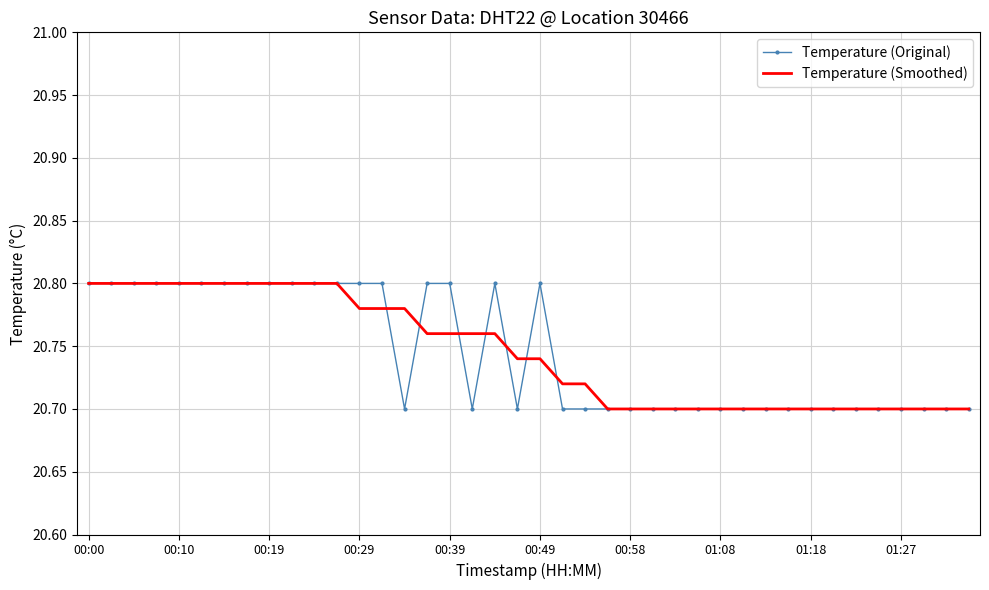

What are all the series names shown in the legend?

Temperature (Original), Temperature (Smoothed)